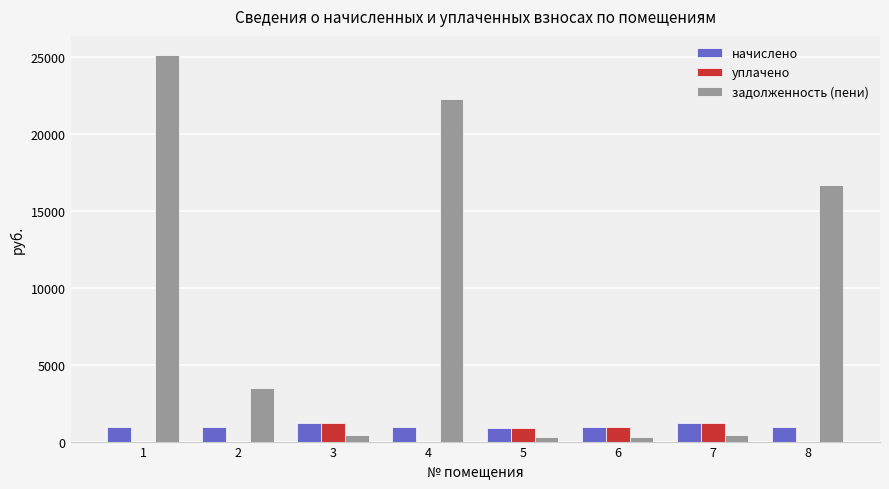

What is the greatest value displayed?

25096.0